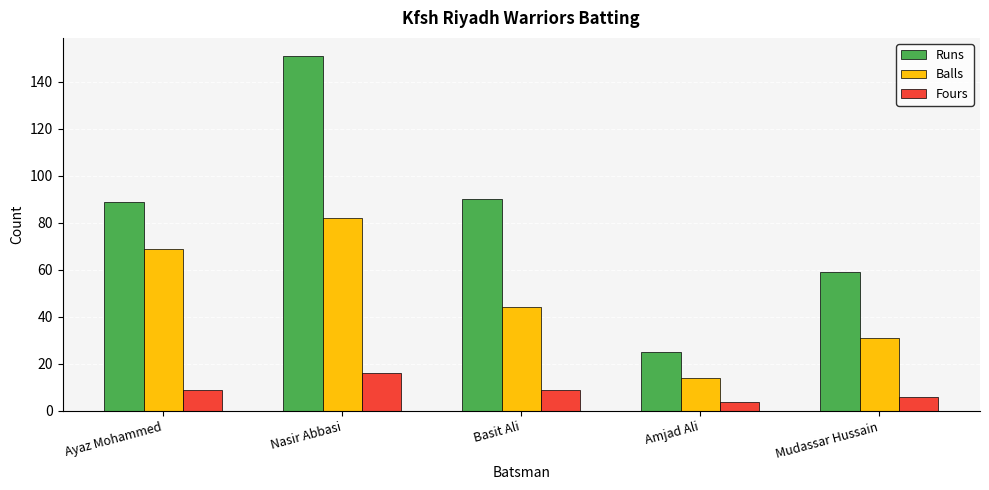

Is the value of Runs at Nasir Abbasi greater than the value of Fours at Amjad Ali?

Yes